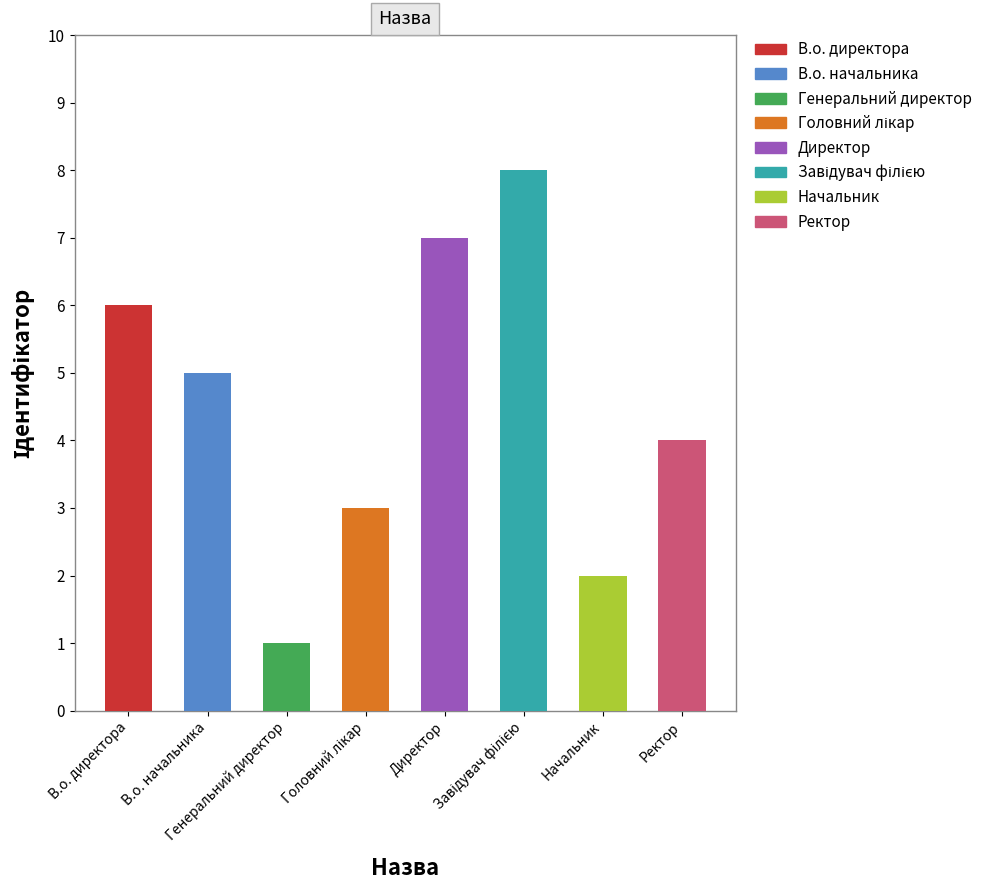

How many bars are there in total?

8